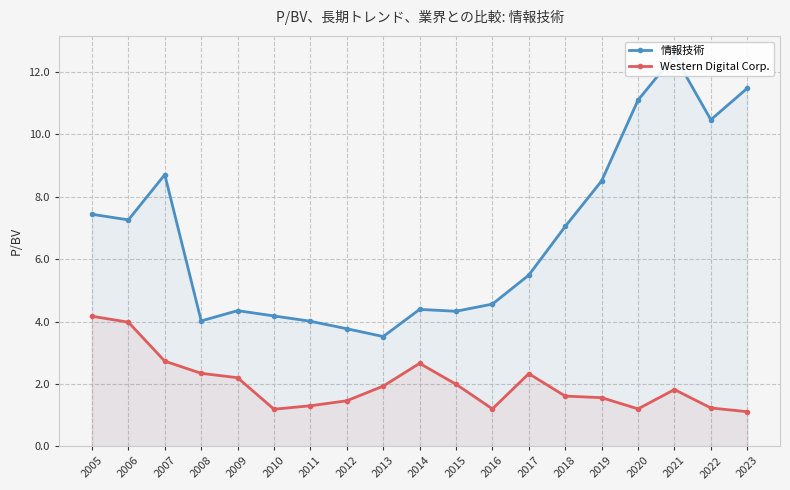

Which series has the largest total across all categories?

情報技術